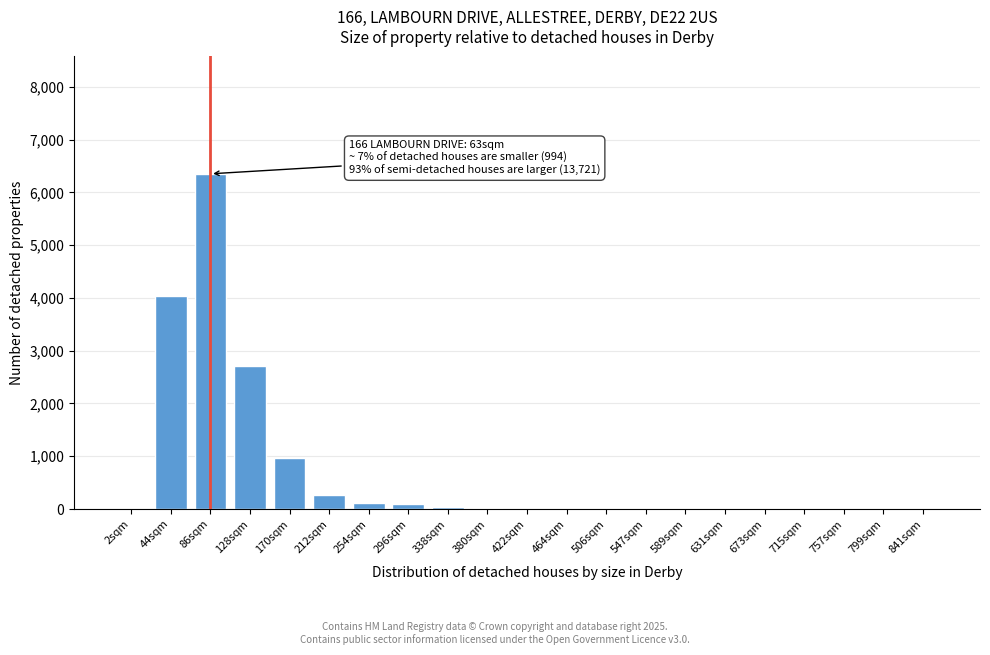

Which category has the highest value across all series?

86sqm